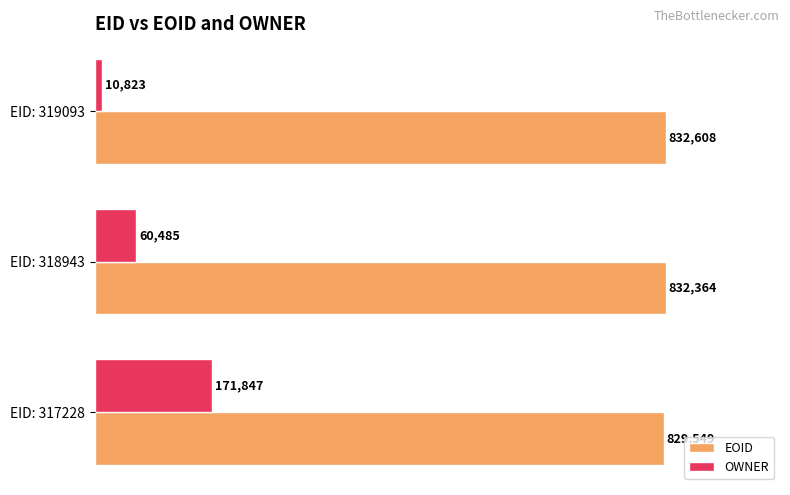

What are all the series names shown in the legend?

EOID, OWNER